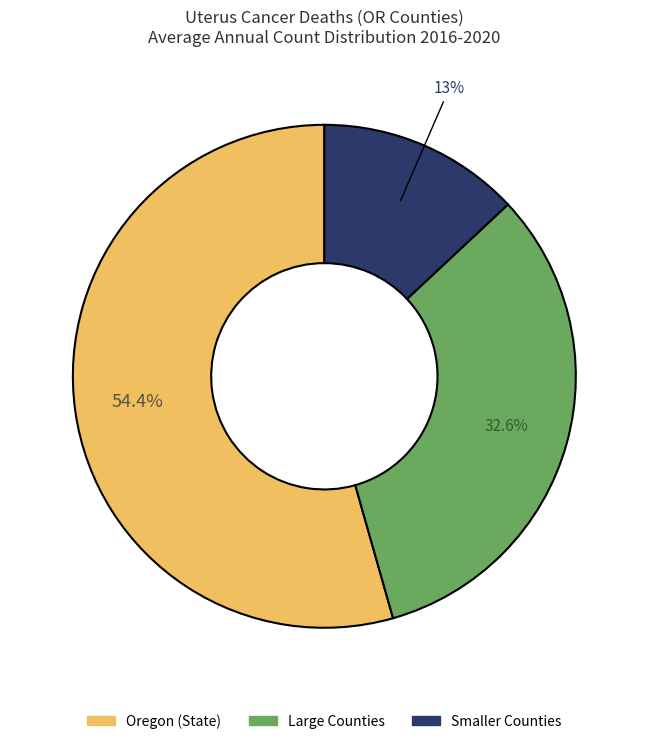

How many slices are in this pie chart?

3